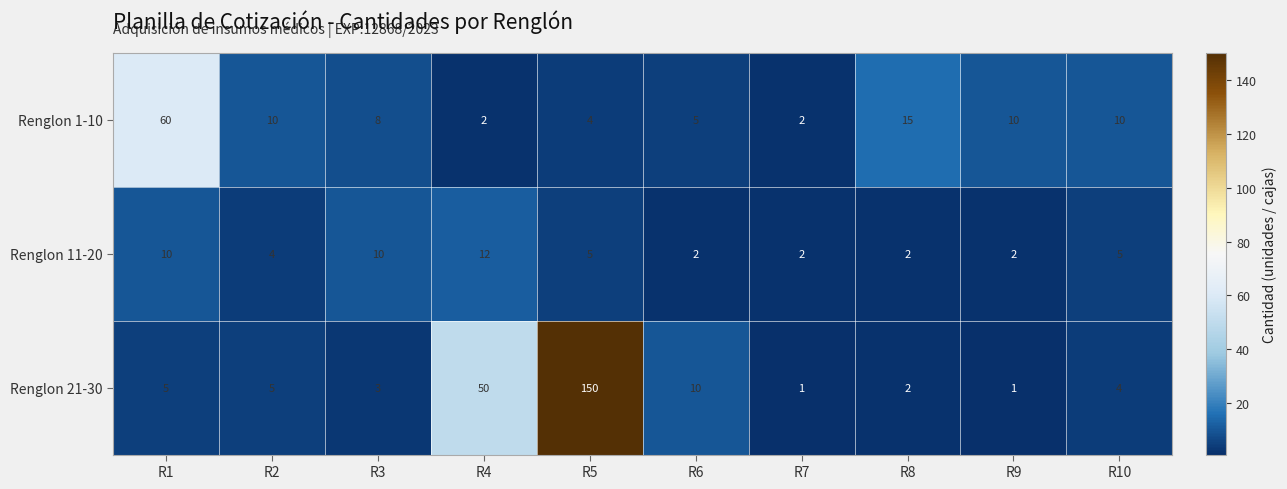

Which series has the largest range (max minus min)?

Renglon 21-30